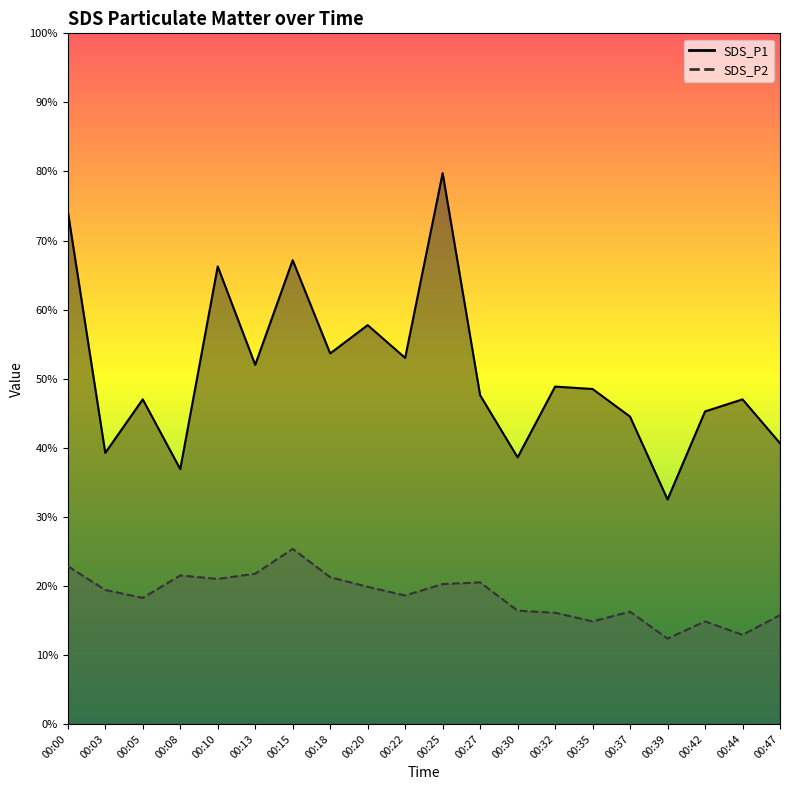

Between 00:18 and 00:22, which is larger?

00:18